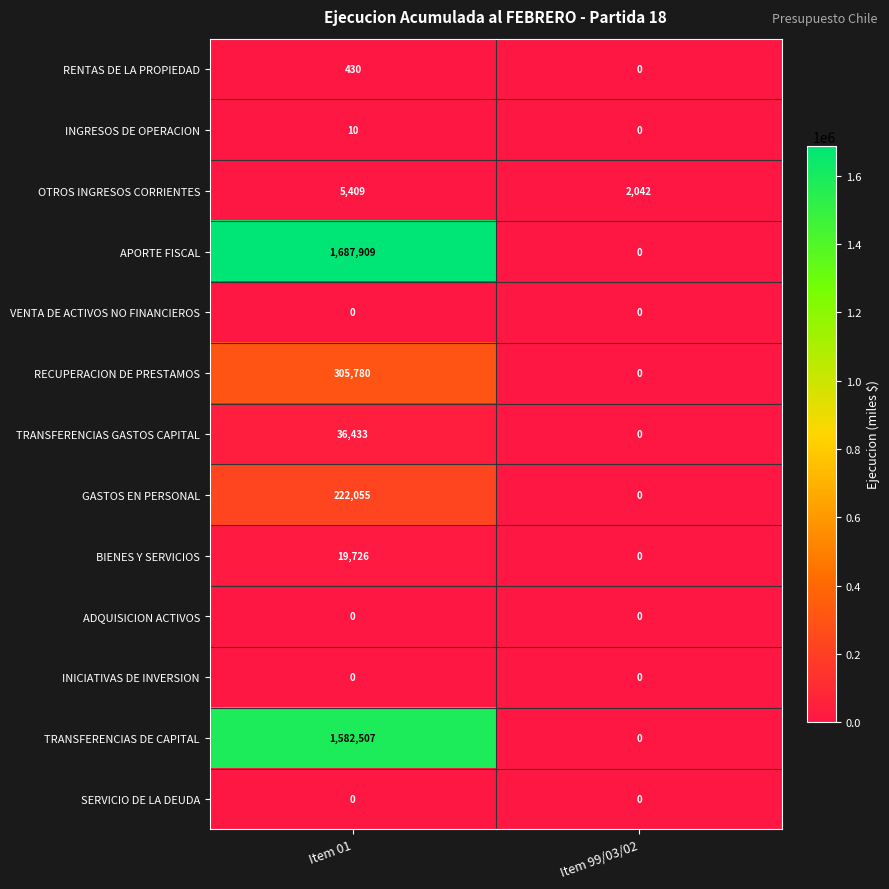

At which category is the sum across all series the highest?

Item 01